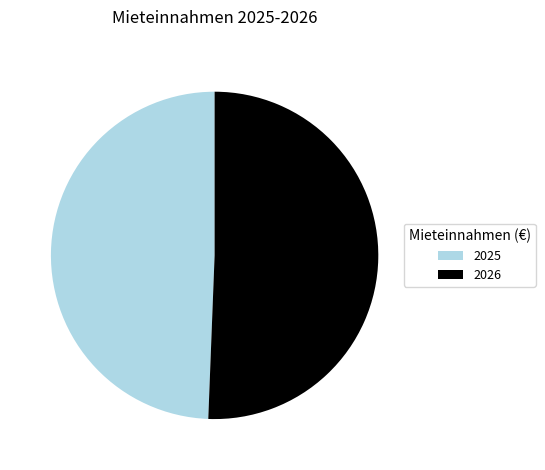

Does 2025 represent more than half of the total?

No